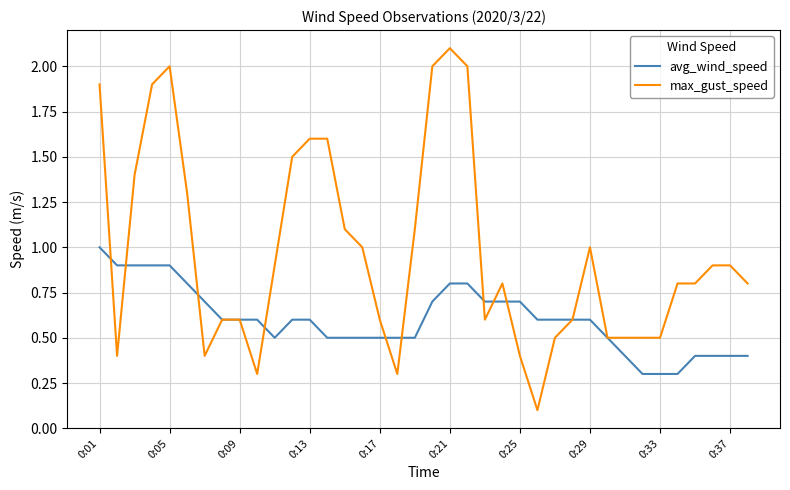

Which series has the largest total across all categories?

max_gust_speed